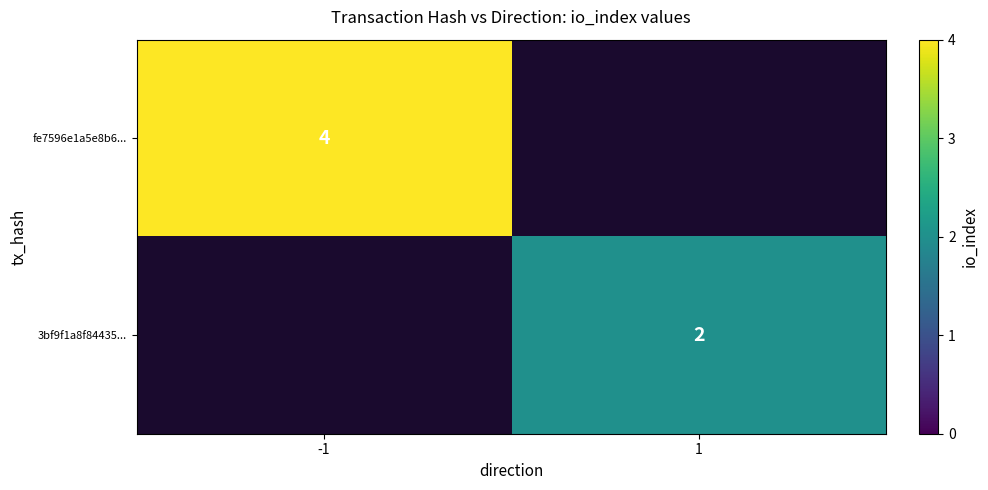

What is the smallest value displayed?

2.0